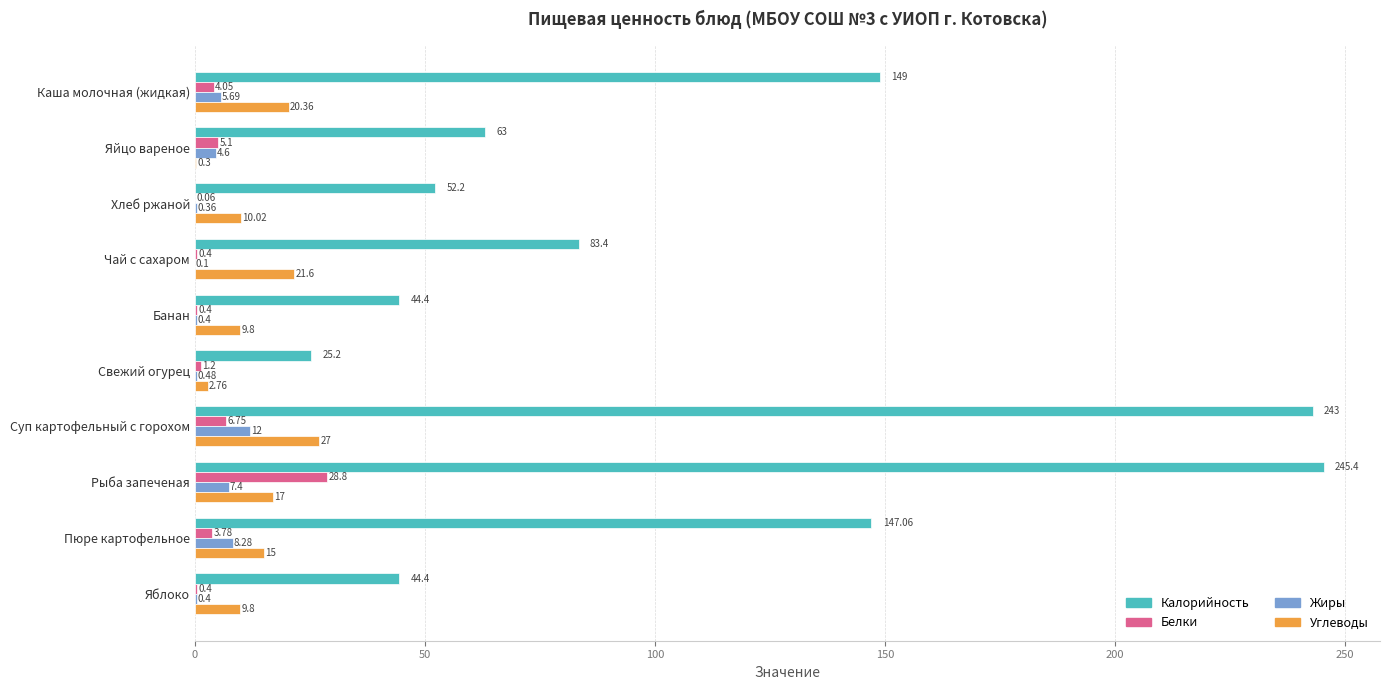

Which category has the highest value across all series?

Рыба запеченая